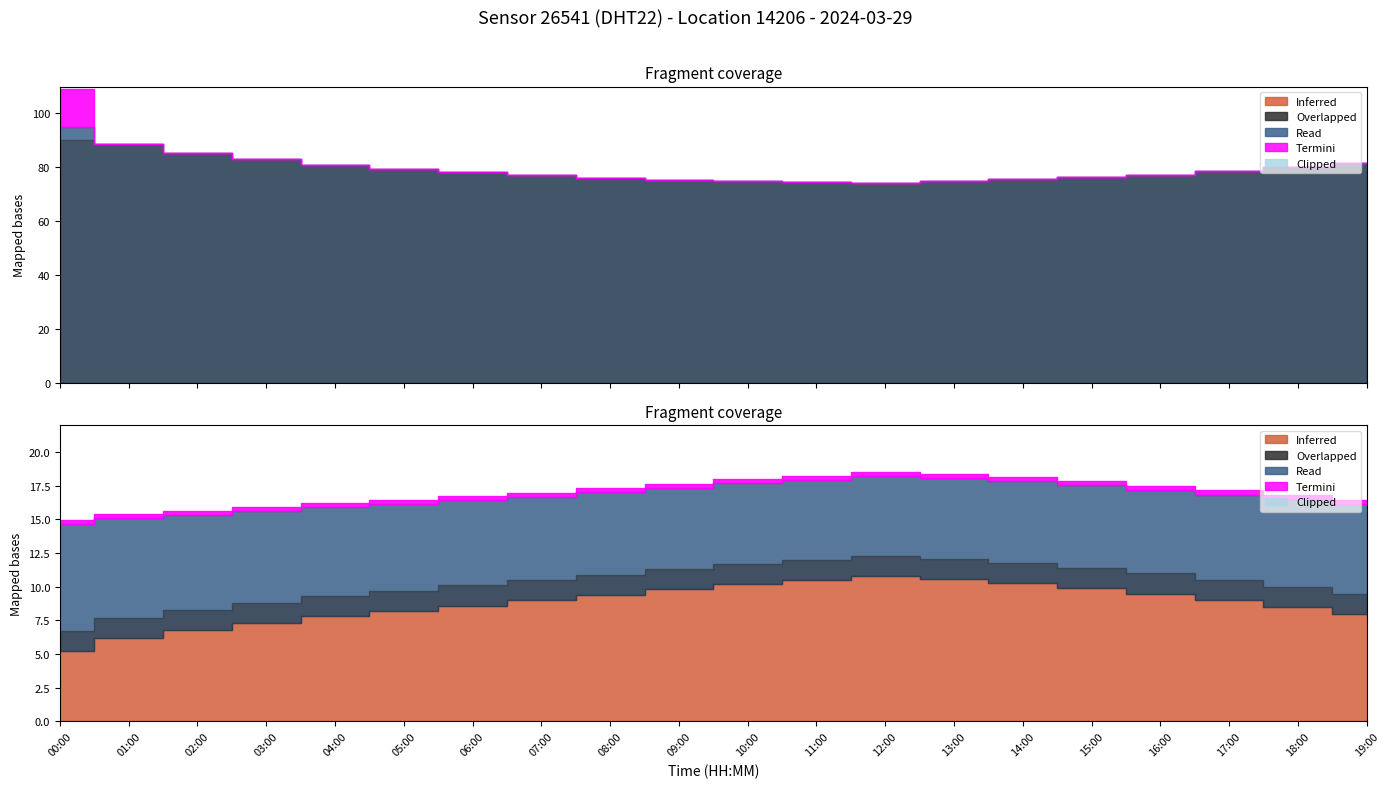

True or false: humidity has more than 1 points higher than both neighbors.

False